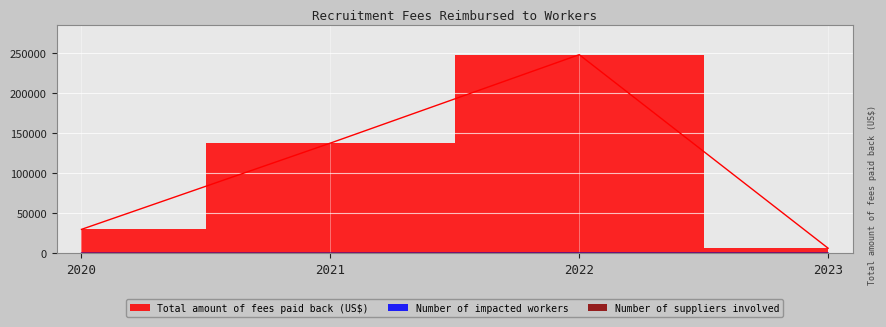

True or false: Total amount of fees paid back (US$) has a value of 29852 at 2020.

True